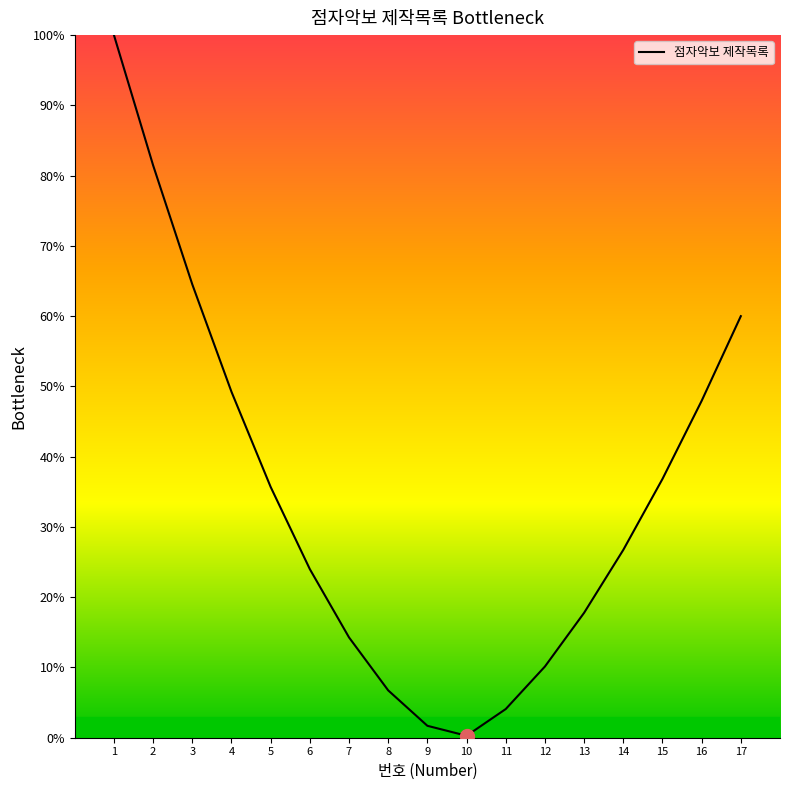

How many distinct data groups are displayed?

1